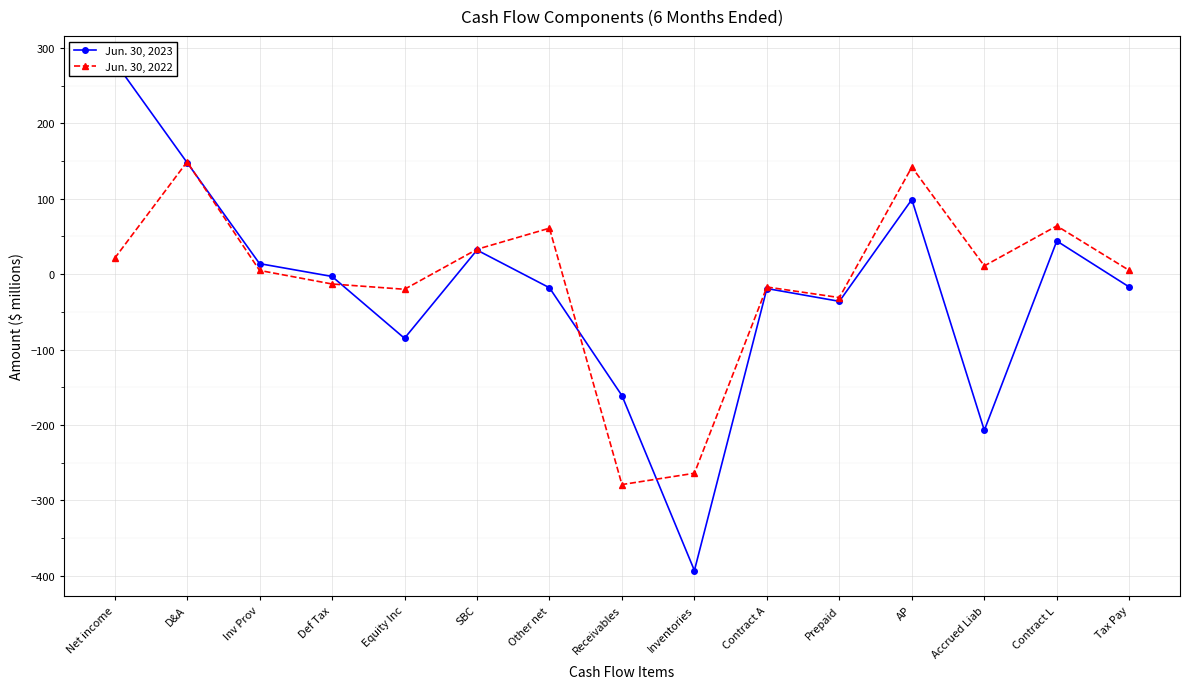

Between Inv Prov and Contract A, which series saw the biggest shift?

Jun. 30, 2023